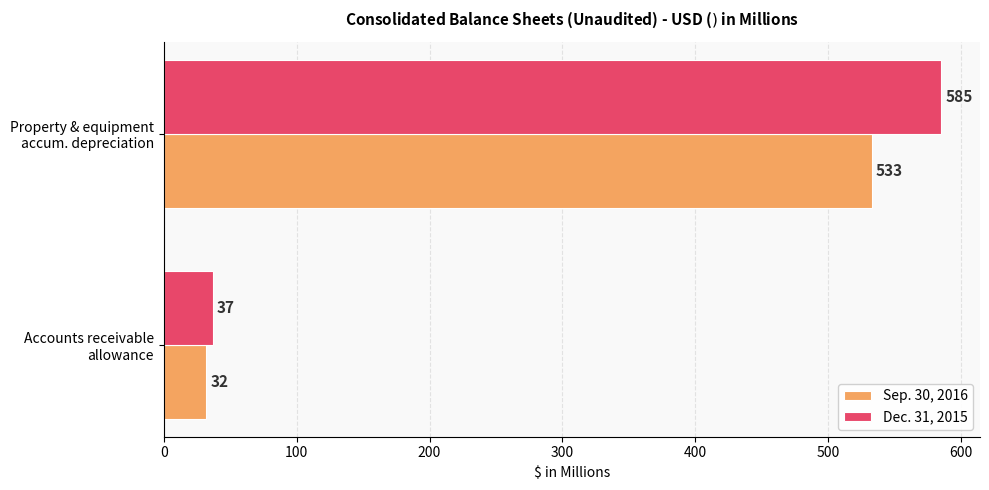

Which series has the largest total across all categories?

Dec. 31, 2015